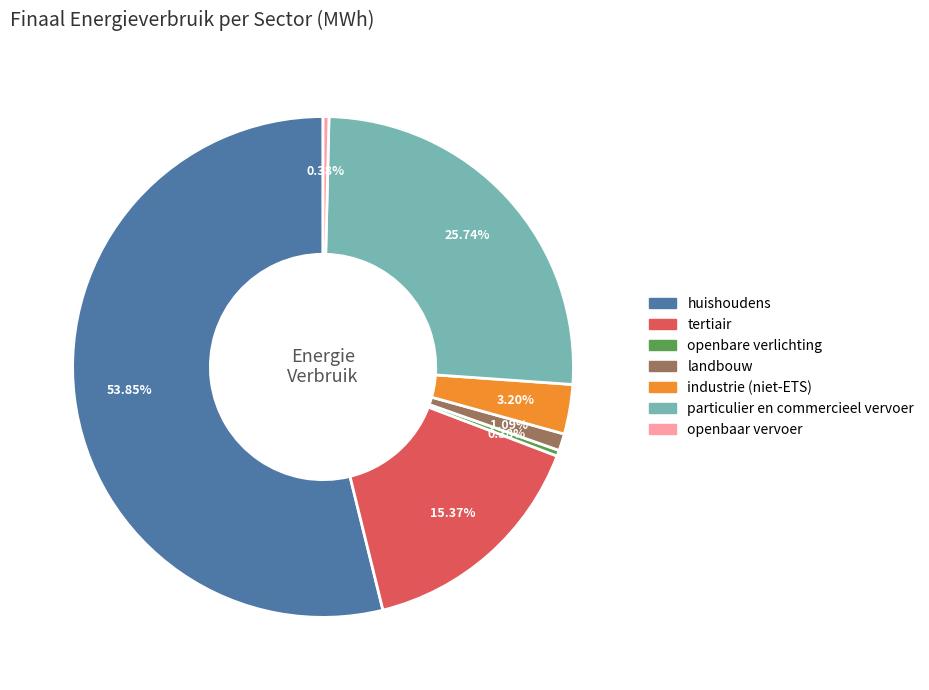

Which has a higher value, tertiair or huishoudens?

huishoudens